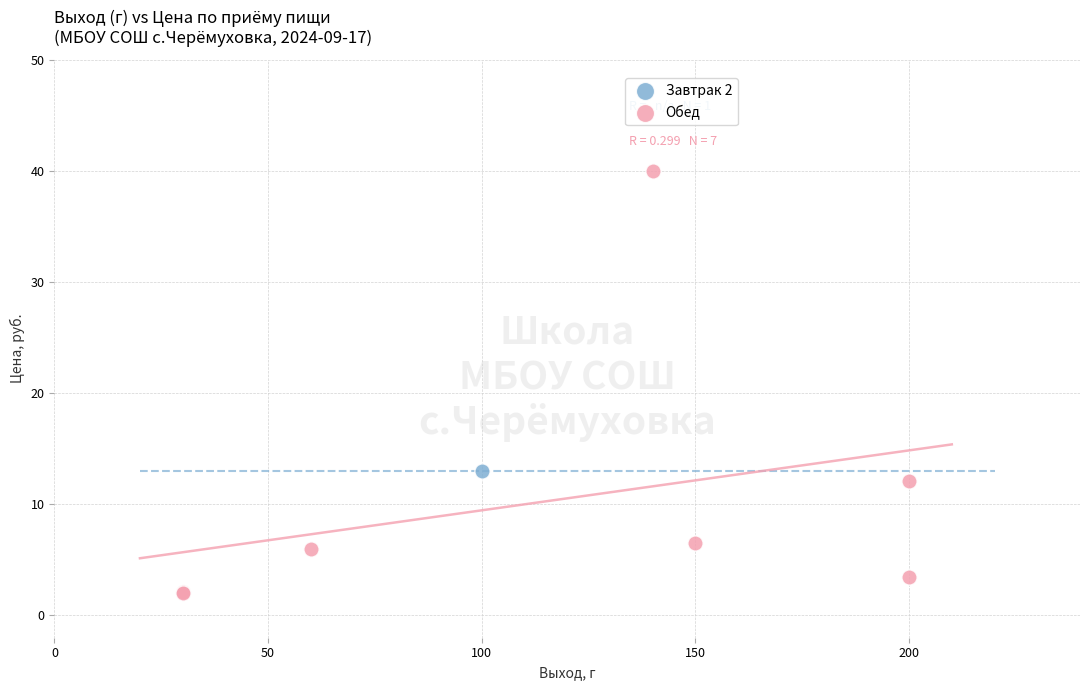

What are all the series names shown in the legend?

Завтрак 2, Обед